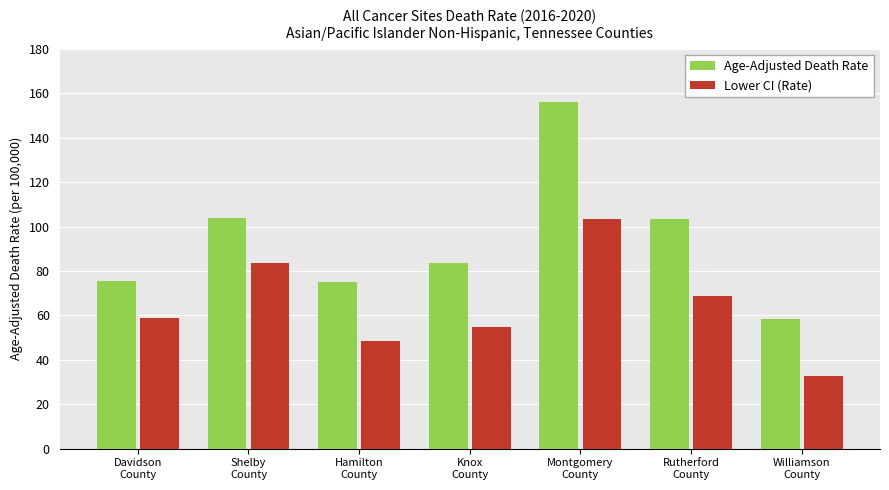

What is the total value across all series at Davidson
County?

134.3